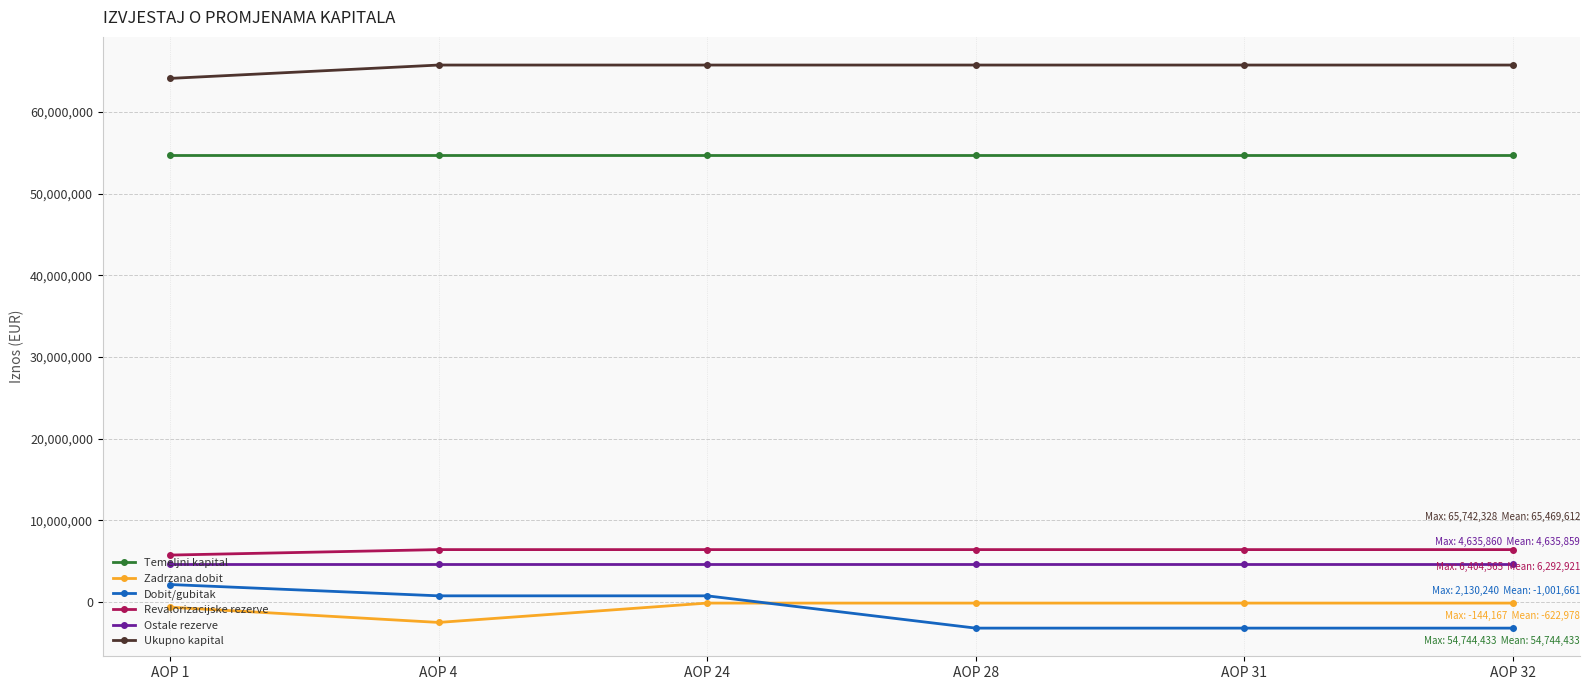

Is the value of Ostale rezerve at AOP 1 greater than the value of Ukupno kapital at AOP 4?

No